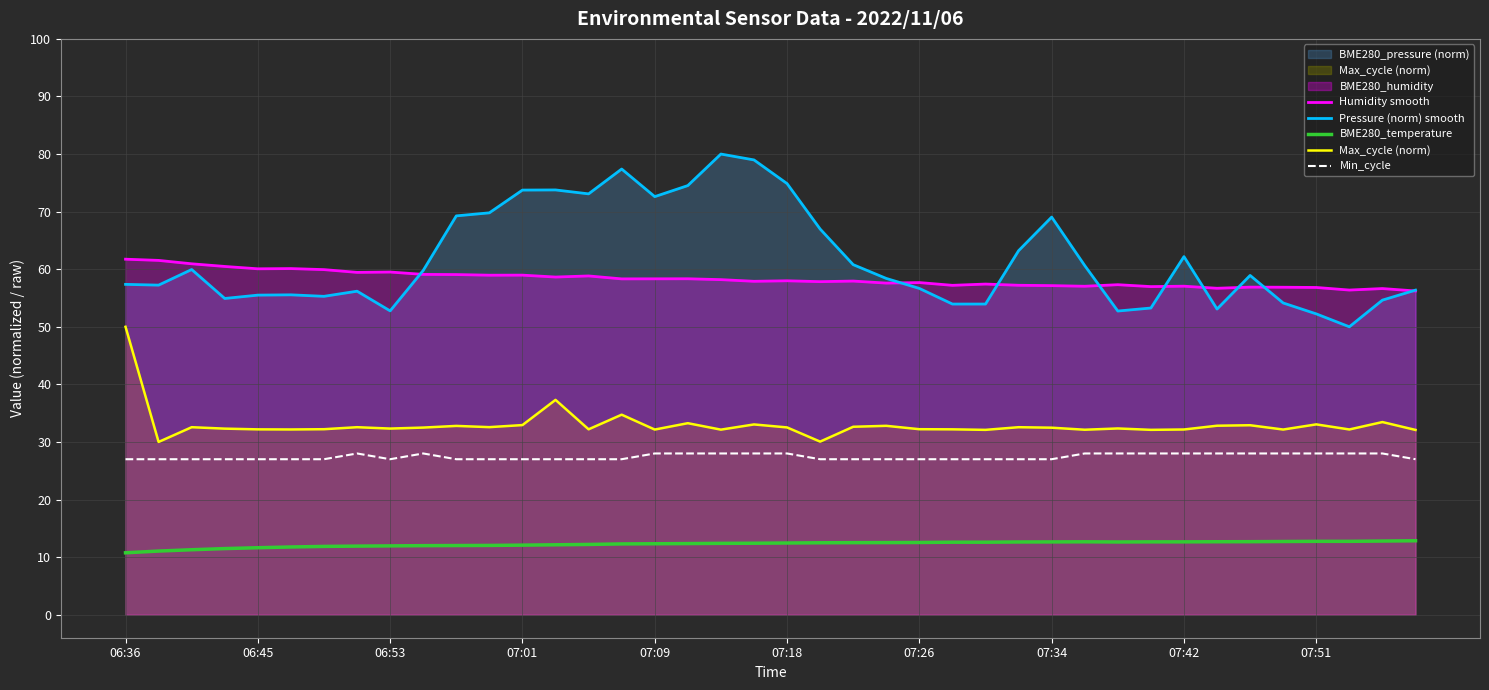

What position from the left is 33?

34